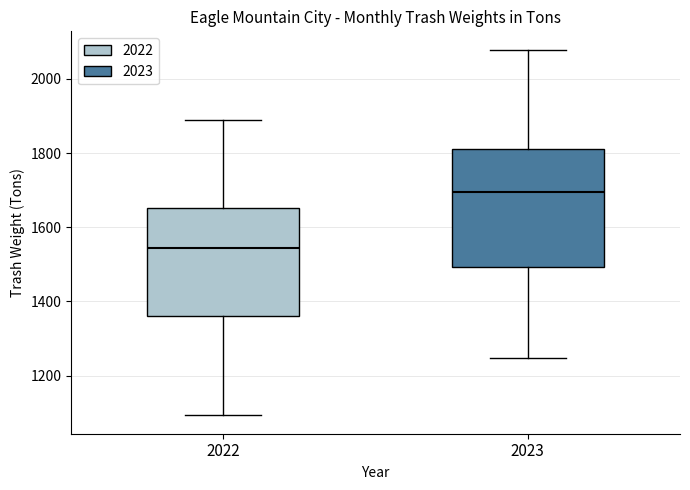

Comparing the boxes themselves (not the whiskers), which one is the tallest?

2023